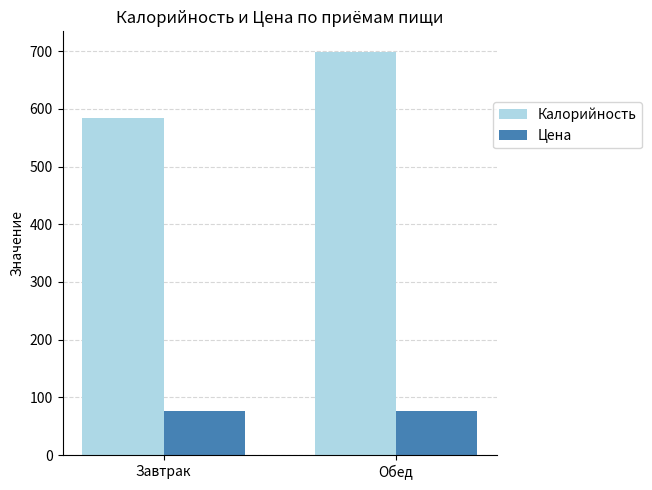

What are all the series names shown in the legend?

Калорийность, Цена